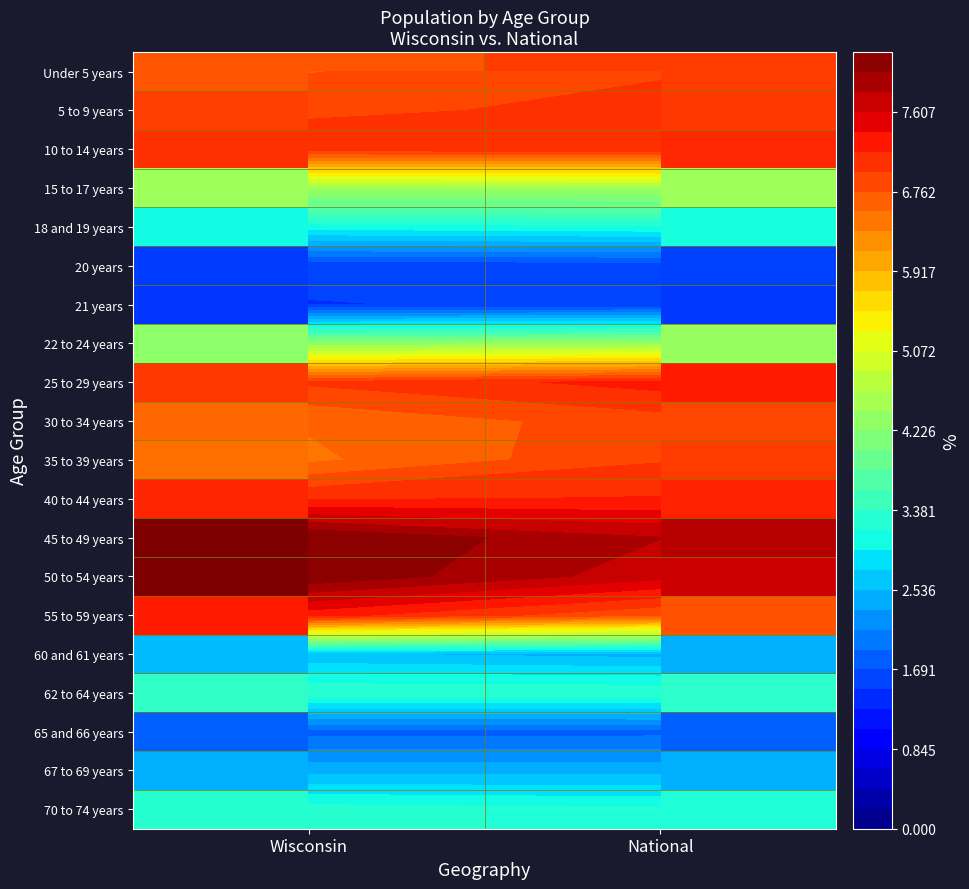

Between Wisconsin and National, which is larger?

National